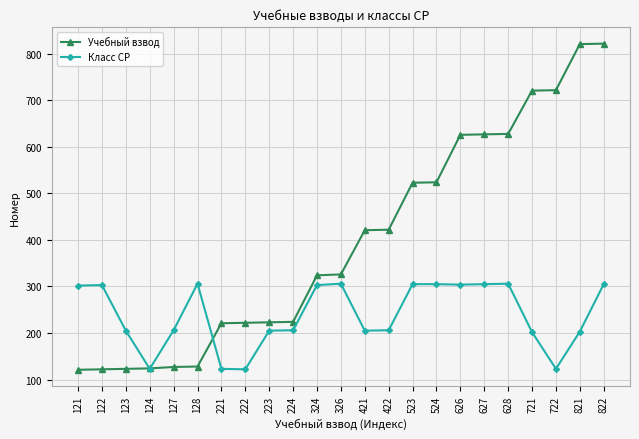

Does the chart display data point markers on the line(s)?

Yes